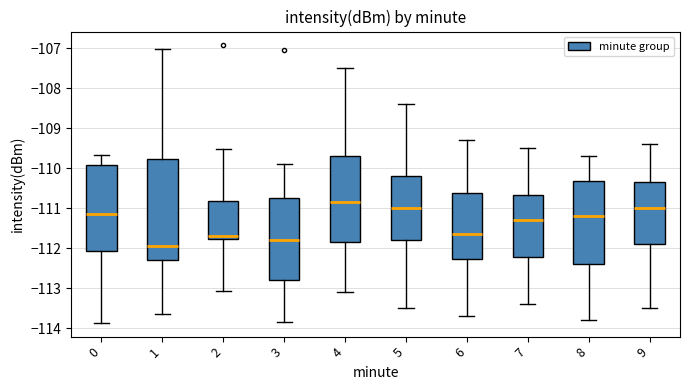

Which box's median line is the highest?

4